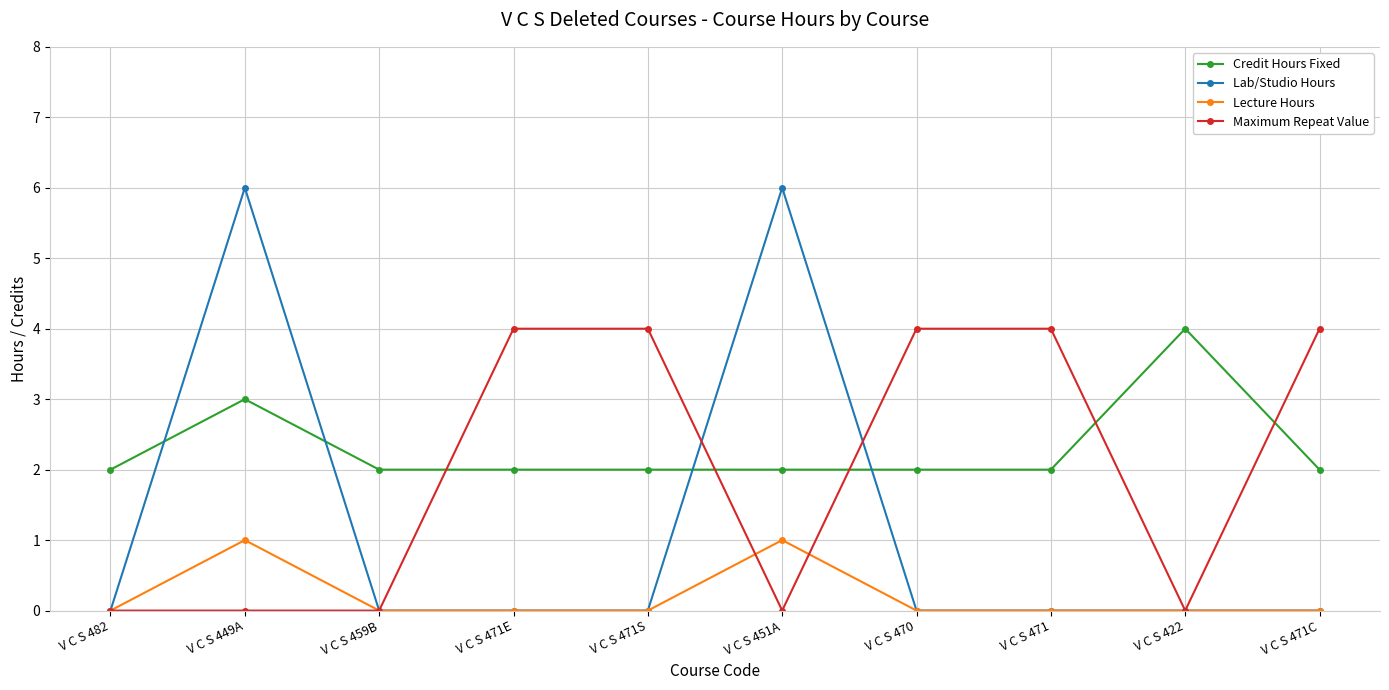

What is the spread (max minus min) of values at V C S 471C?

4